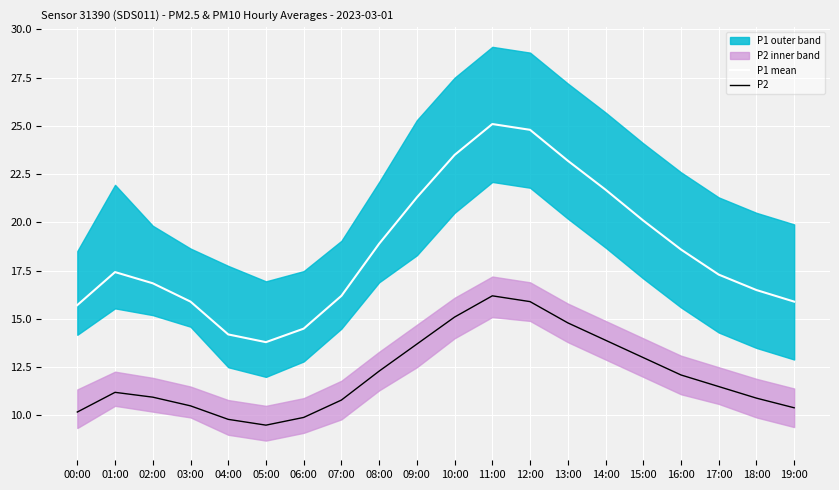

At how many categories does at least one series exceed 17?

11